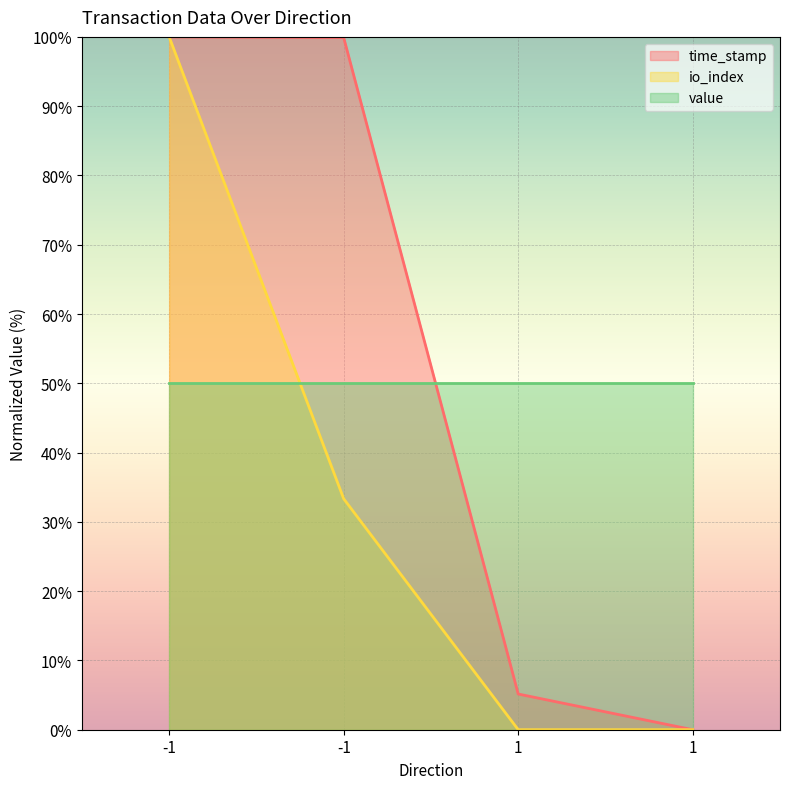

At which category is the sum across all series the highest?

-1